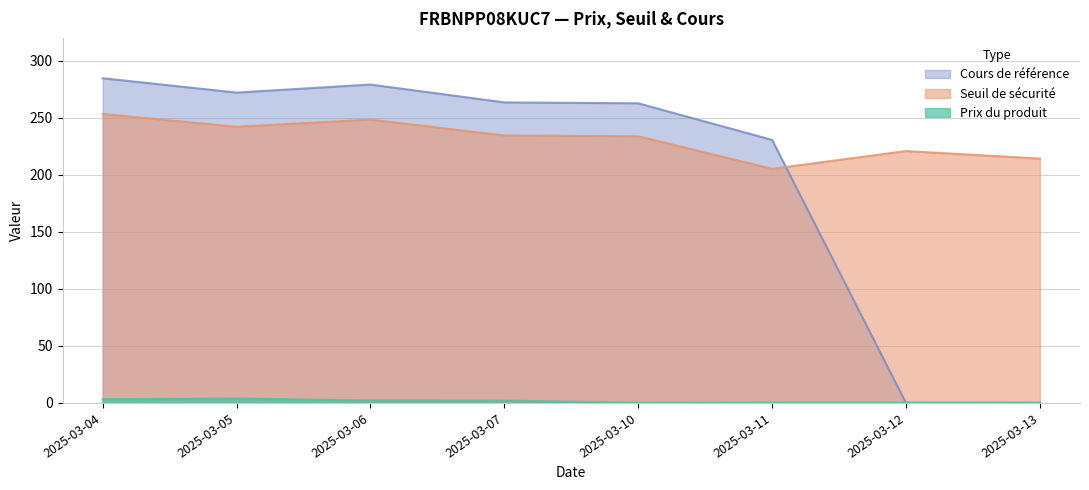

How many values in Cours de référence are above zero?

6